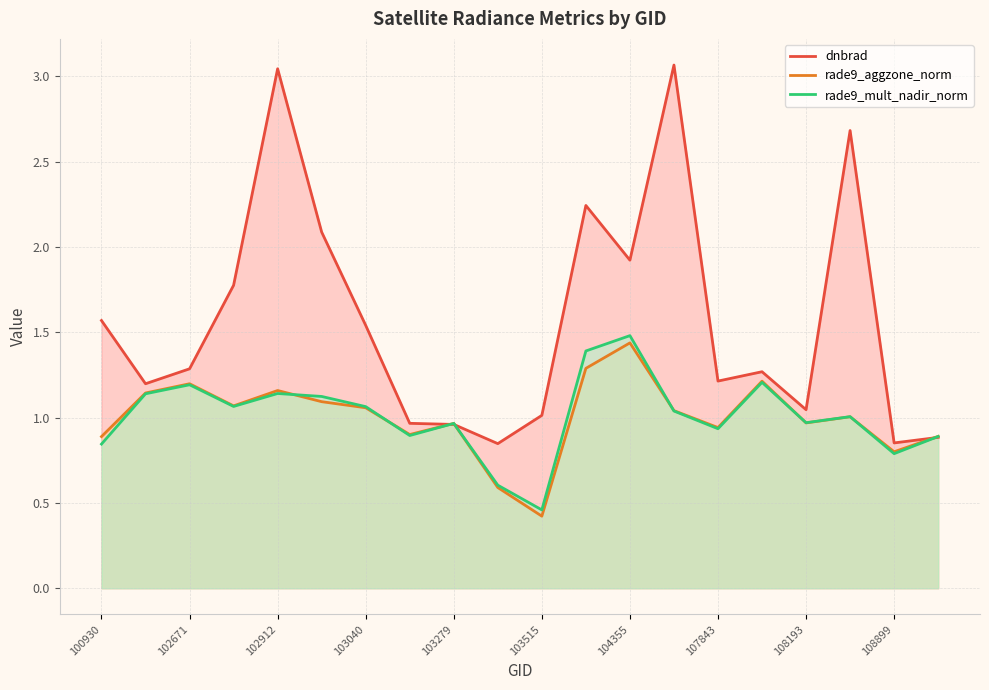

How many interior local valleys does the dnbrad series have?

6